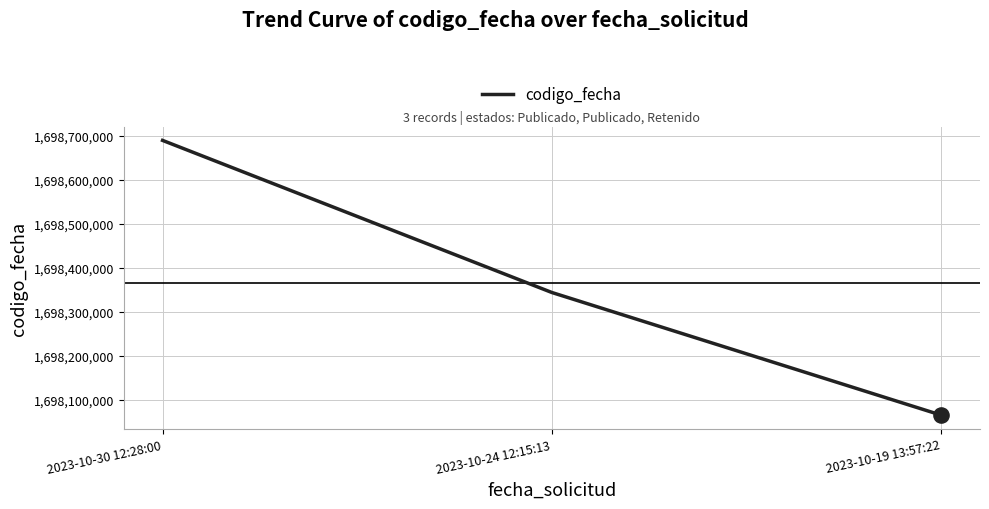

What is the change in value from 2023-10-30 12:28:00 to 2023-10-24 12:15:13?

-345208